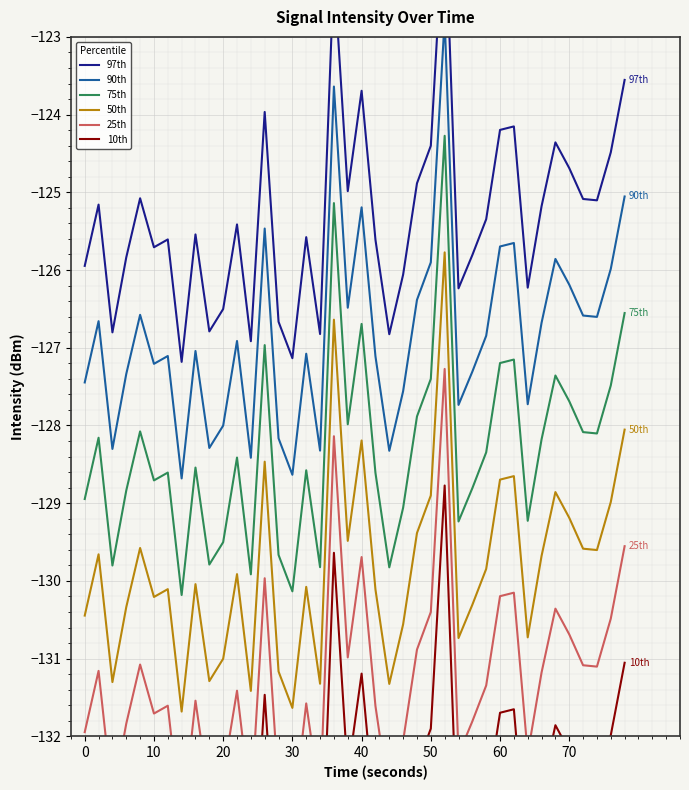

True or false: 75th and 50th cross at least once.

False